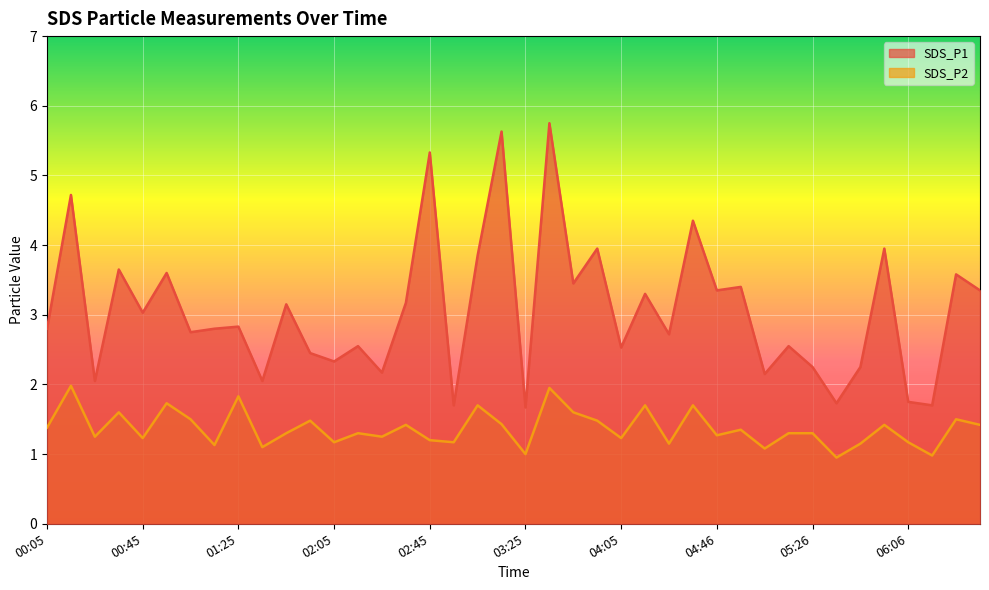

The value of SDS_P2 at 01:25 is 2.8. True or false?

False